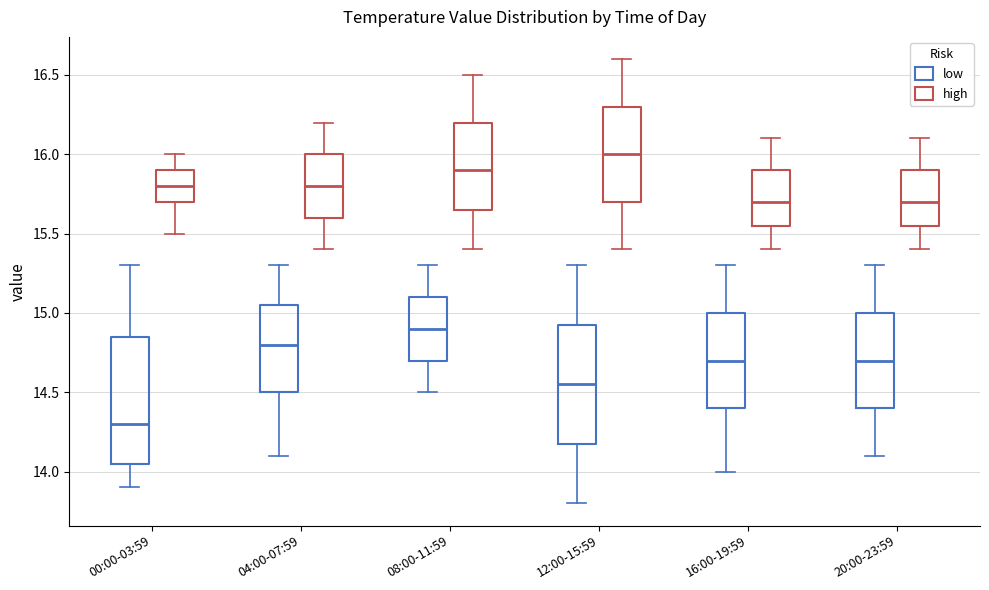

Reading left to right, transcribe this box plot: for each box, give where its median line is, the range the box spans, and where its two whiskers end, as read against the y-axis. The values are not printed on the chart, so give them approximately, as read against the axis.

00:00-03:59 (low): median 14.30, box 14.05 to 14.85, whiskers 13.90 to 15.30
00:00-03:59 (high): median 15.80, box 15.70 to 15.90, whiskers 15.50 to 16.00
04:00-07:59 (low): median 14.80, box 14.50 to 15.05, whiskers 14.10 to 15.30
04:00-07:59 (high): median 15.80, box 15.60 to 16.00, whiskers 15.40 to 16.20
08:00-11:59 (low): median 14.90, box 14.70 to 15.10, whiskers 14.50 to 15.30
08:00-11:59 (high): median 15.90, box 15.65 to 16.20, whiskers 15.40 to 16.50
12:00-15:59 (low): median 14.55, box 14.20 to 14.95, whiskers 13.80 to 15.30
12:00-15:59 (high): median 16.00, box 15.70 to 16.30, whiskers 15.40 to 16.60
16:00-19:59 (low): median 14.70, box 14.40 to 15.00, whiskers 14.00 to 15.30
16:00-19:59 (high): median 15.70, box 15.55 to 15.90, whiskers 15.40 to 16.10
20:00-23:59 (low): median 14.70, box 14.40 to 15.00, whiskers 14.10 to 15.30
20:00-23:59 (high): median 15.70, box 15.55 to 15.90, whiskers 15.40 to 16.10